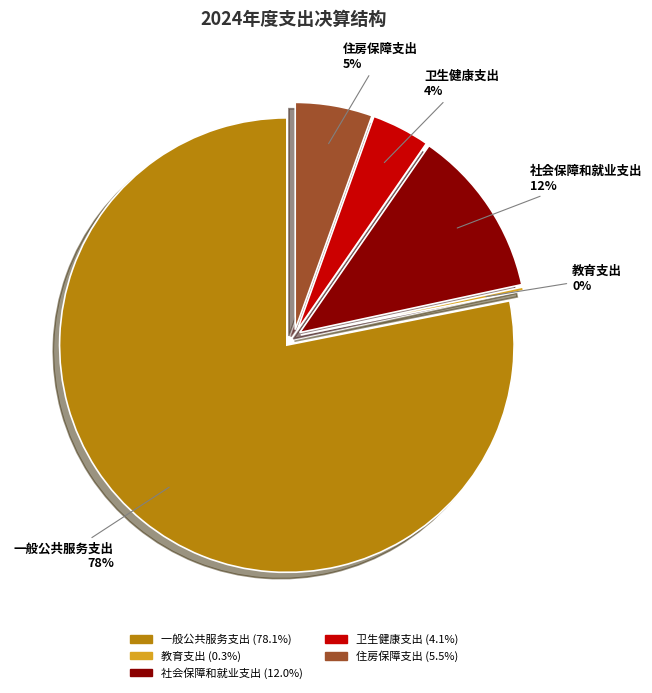

What percentage is the 卫生健康支出 slice, to the nearest percent?

4%